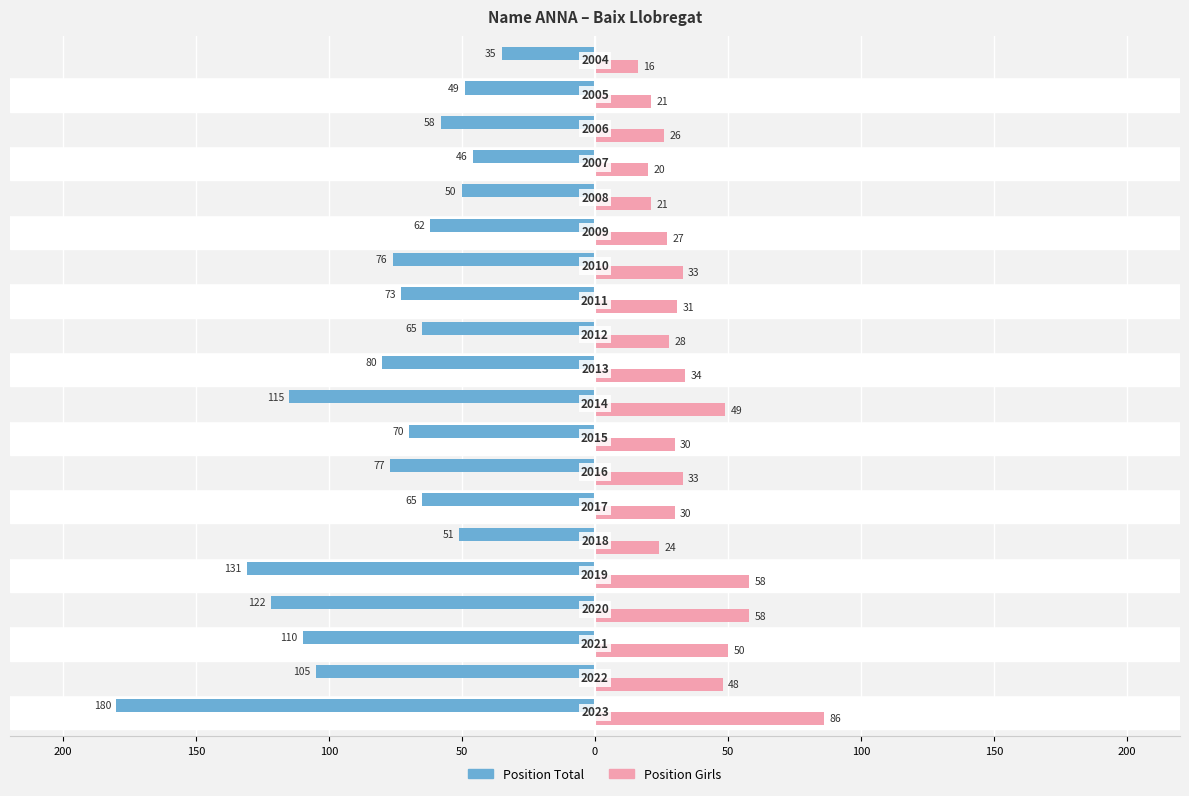

What is the minimum value for Position Girls?

16